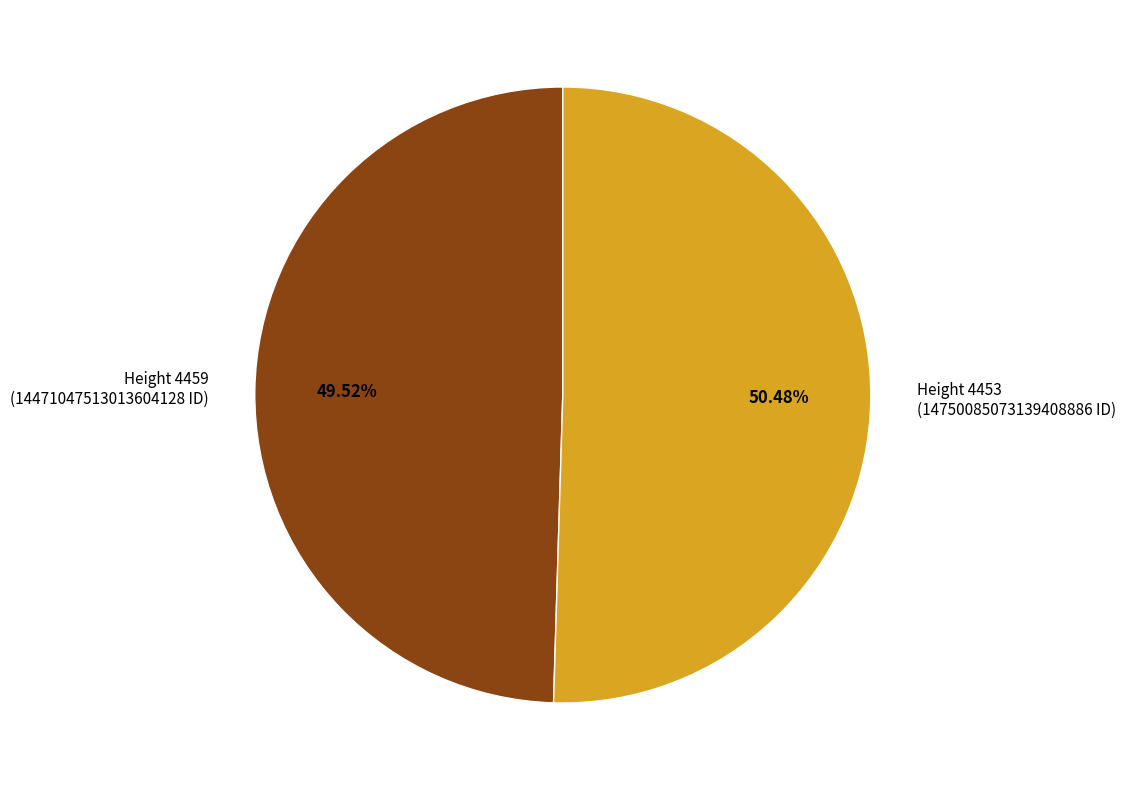

Approximately how many times larger is the value at Height 4453 (14750085073139408886 ID) compared to Height 4459 (14471047513013604128 ID)?

1.0